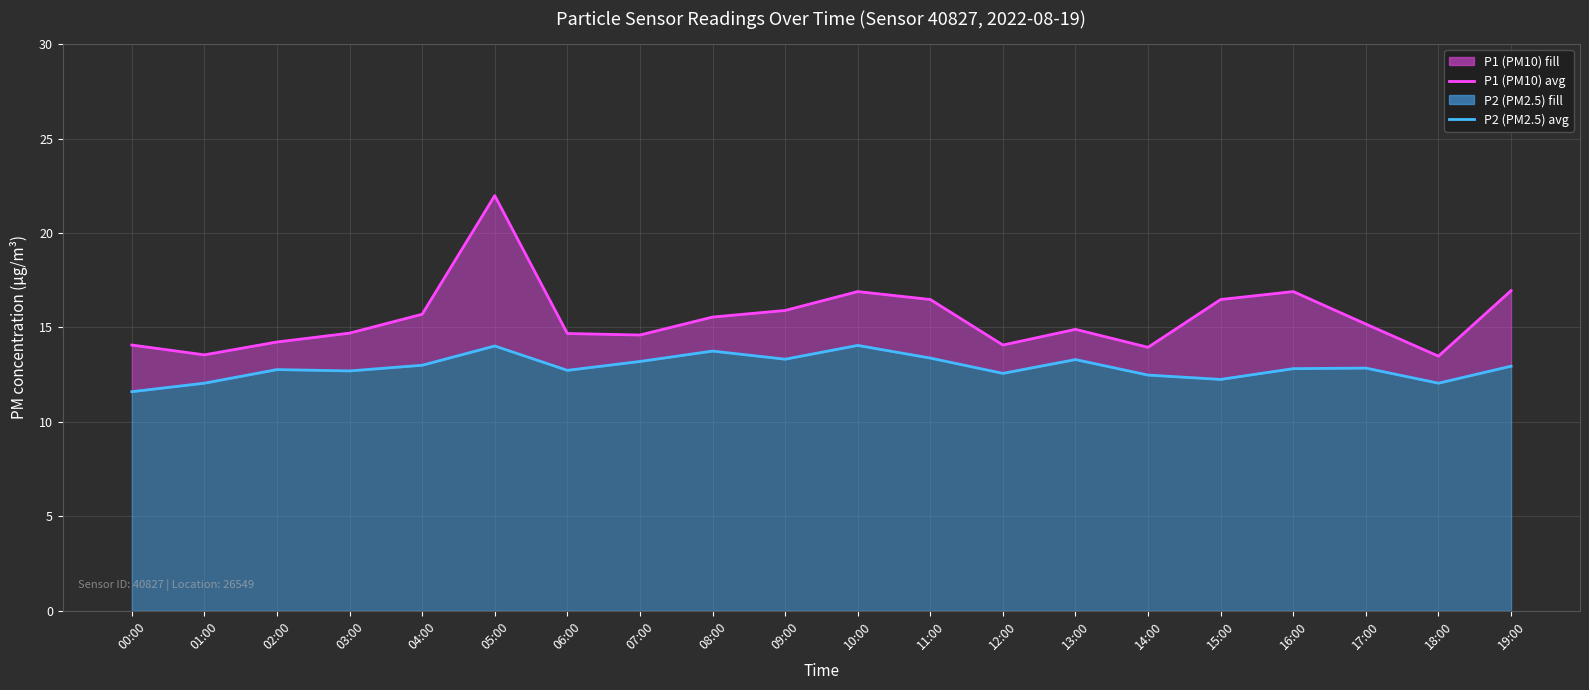

Is it true that P2 (PM2.5) equals 19.2 at 02:00?

False